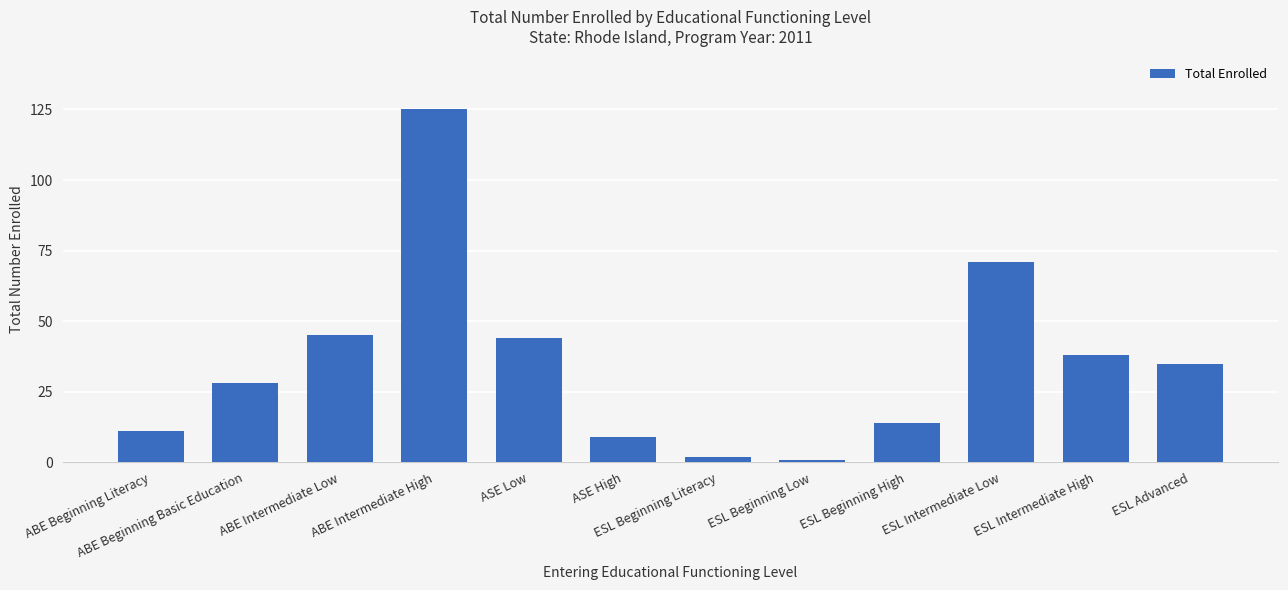

What is the difference between the maximum and second lowest values?

123